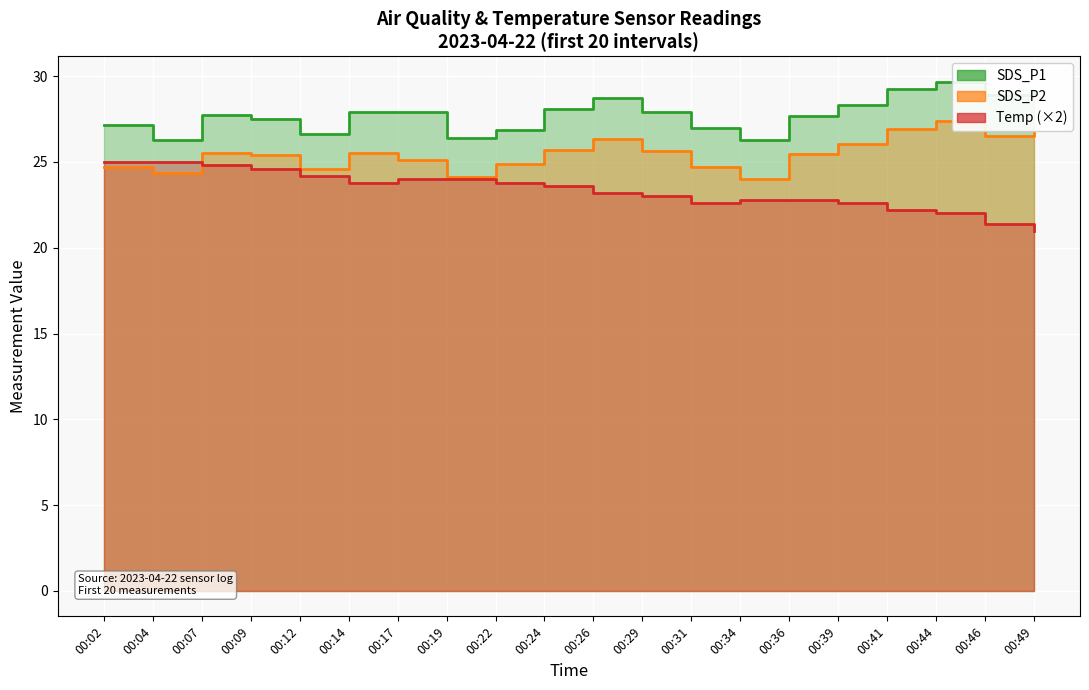

True or false: Temp and SDS_P1 intersect in this chart.

False